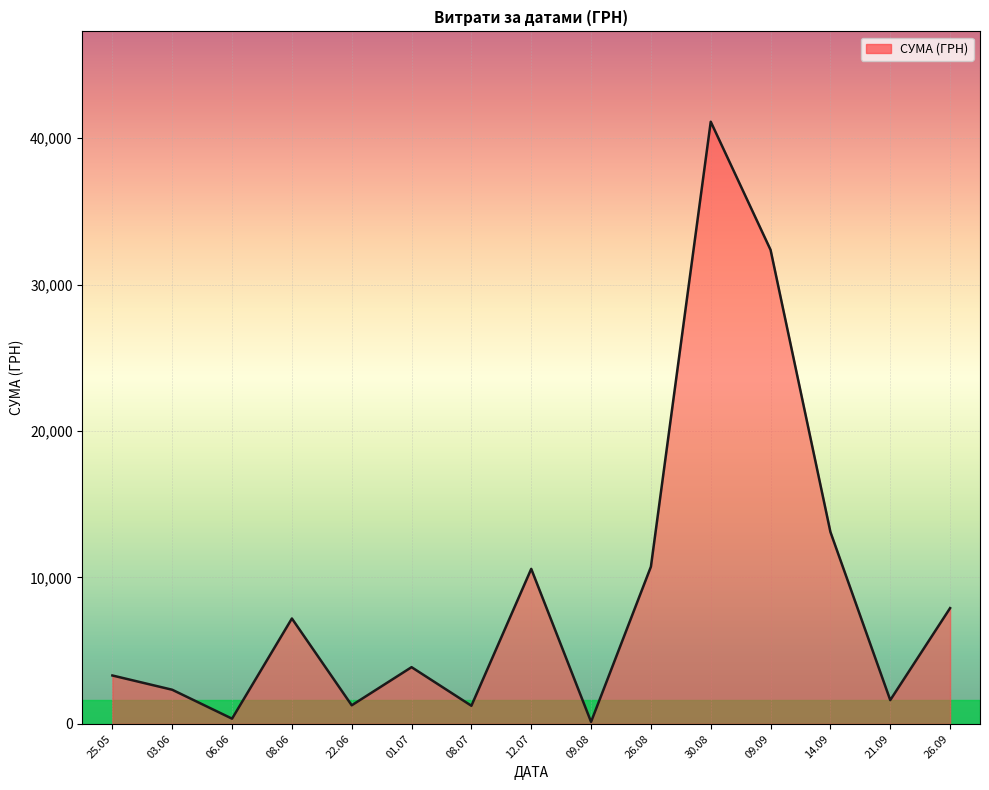

Is it true that the value at 26.08 is 10733.9?

True